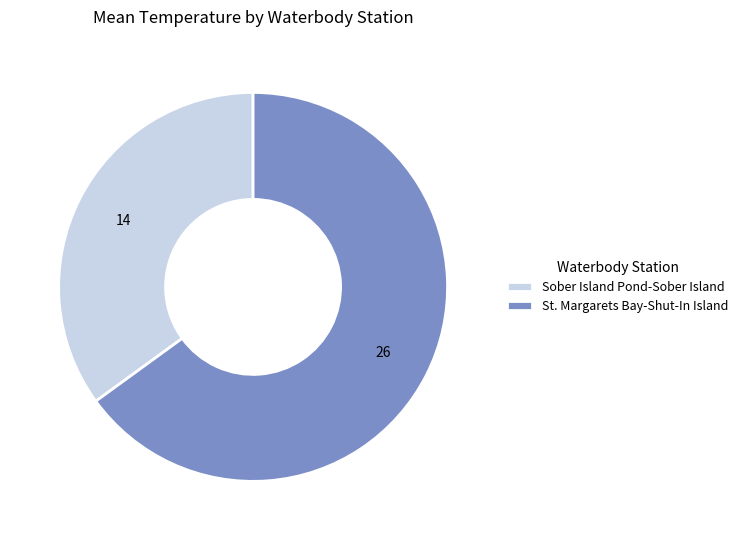

Which category has the smallest portion of the pie?

Sober Island Pond-Sober Island